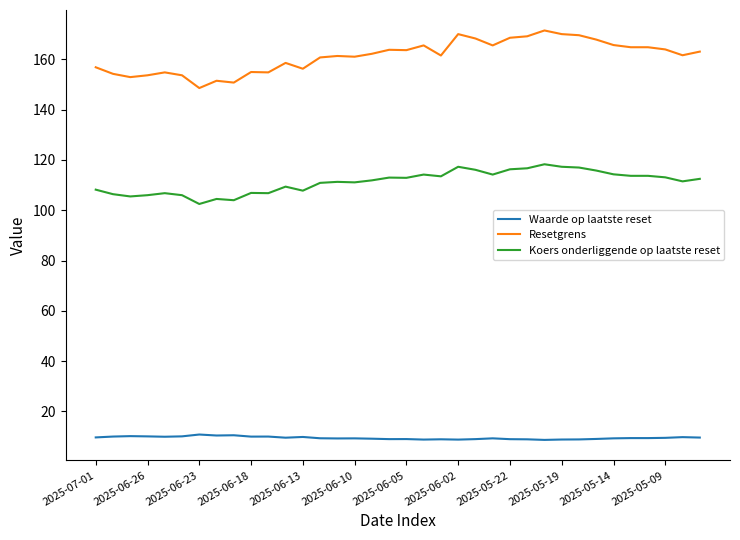

Which series has the largest total across all categories?

Resetgrens